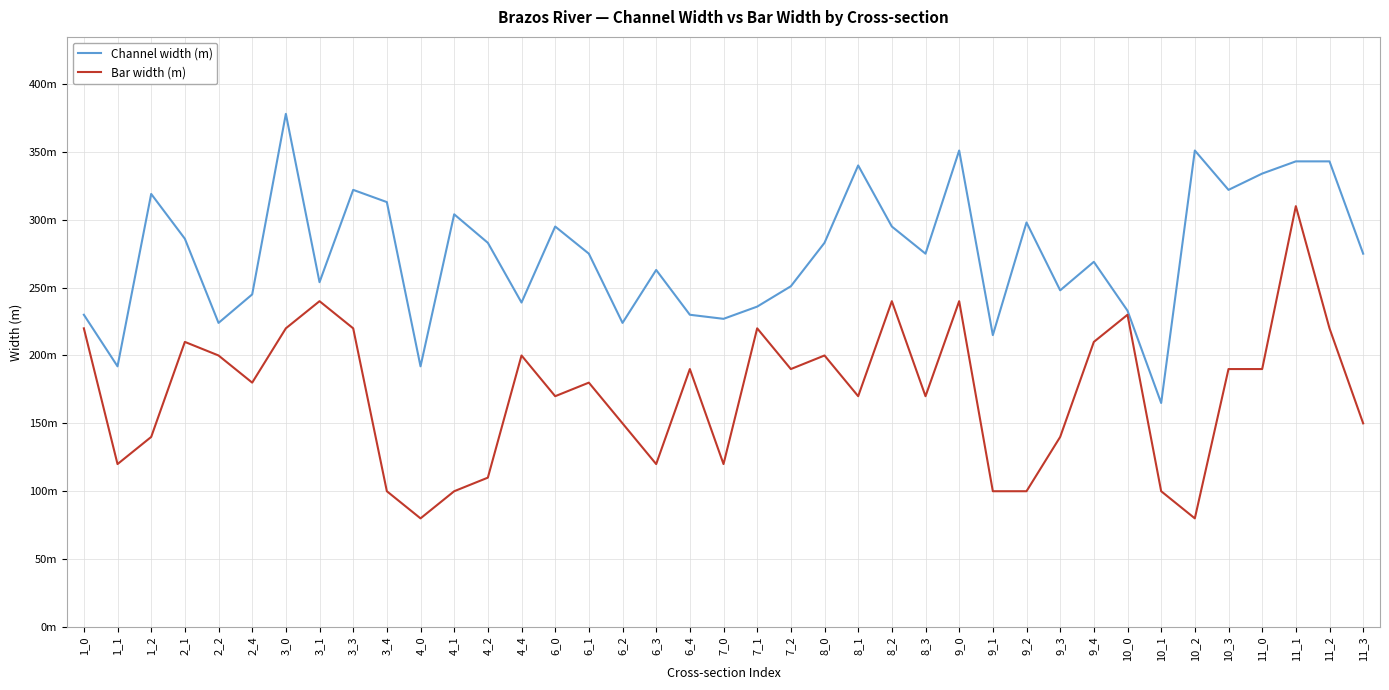

What is the average value of the Channel width (m) series?

275